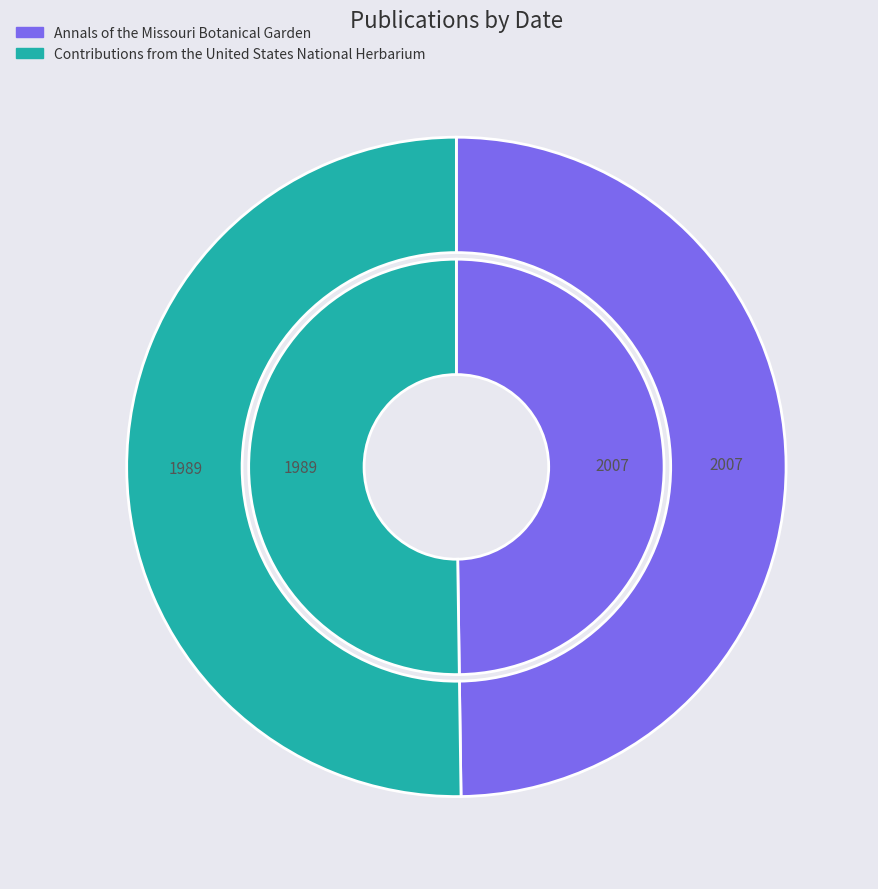

Is it true that Contributions from the United States National Herbarium is 50% of the pie?

True